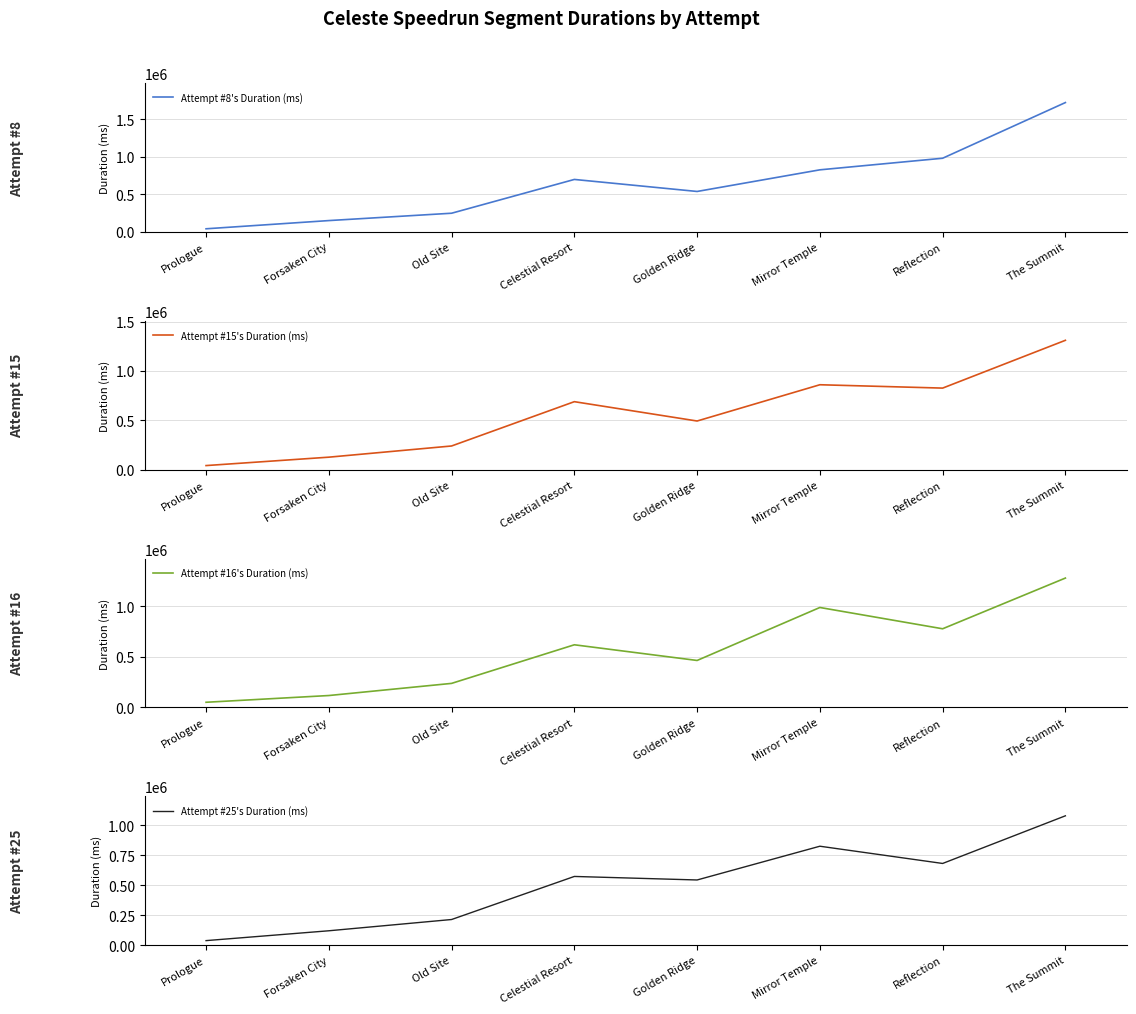

After their last crossing, which series has the higher values: Attempt #8's Duration (ms) or Attempt #16's Duration (ms)?

Attempt #8's Duration (ms)